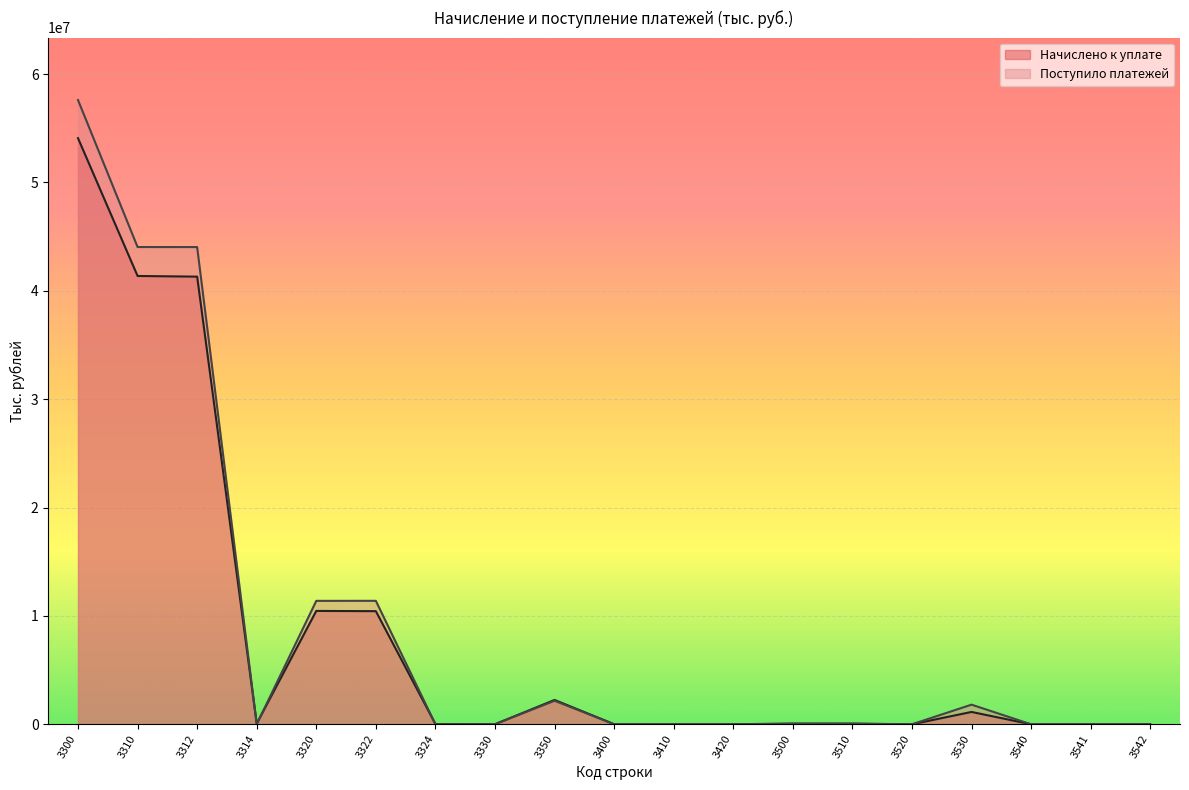

What is the value of the Начислено к уплате point at the 8th from the left?

6815